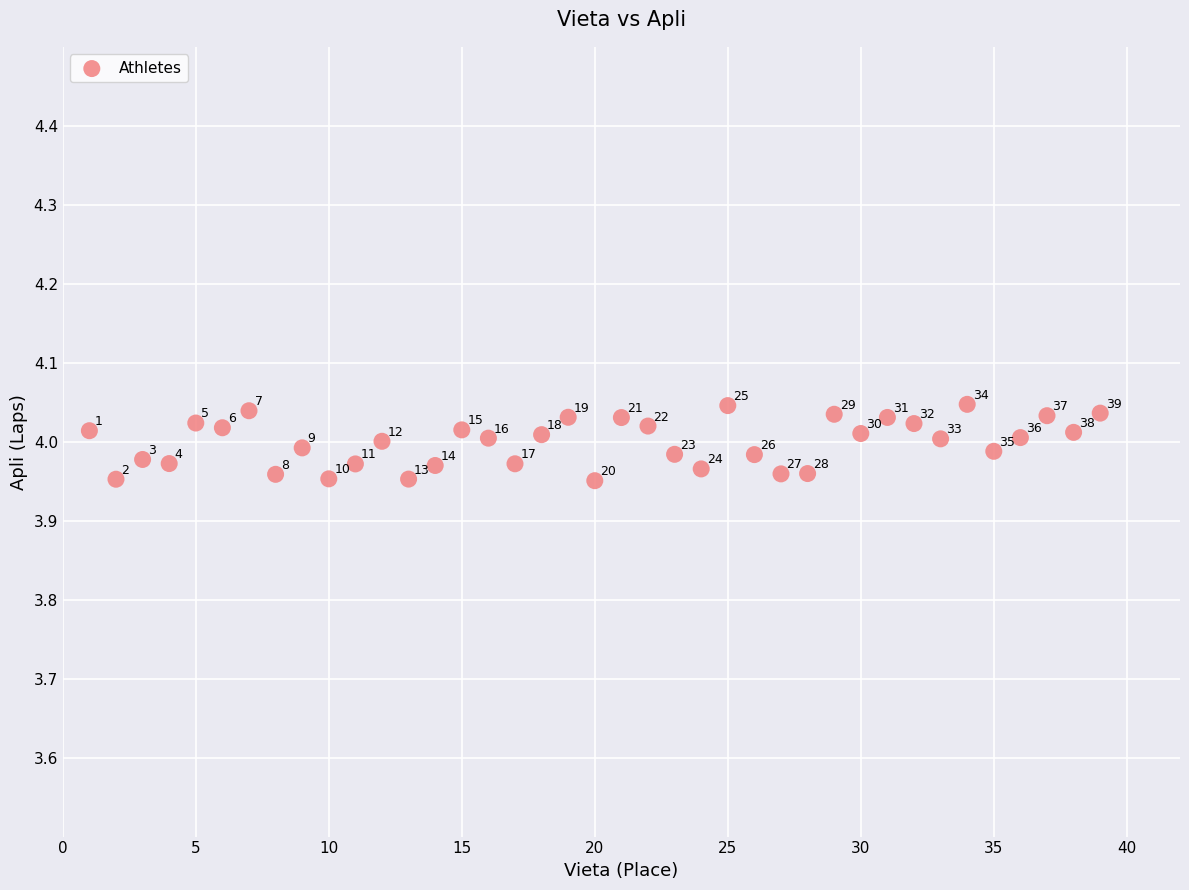

What is the range of X values (max minus min)?

38.0